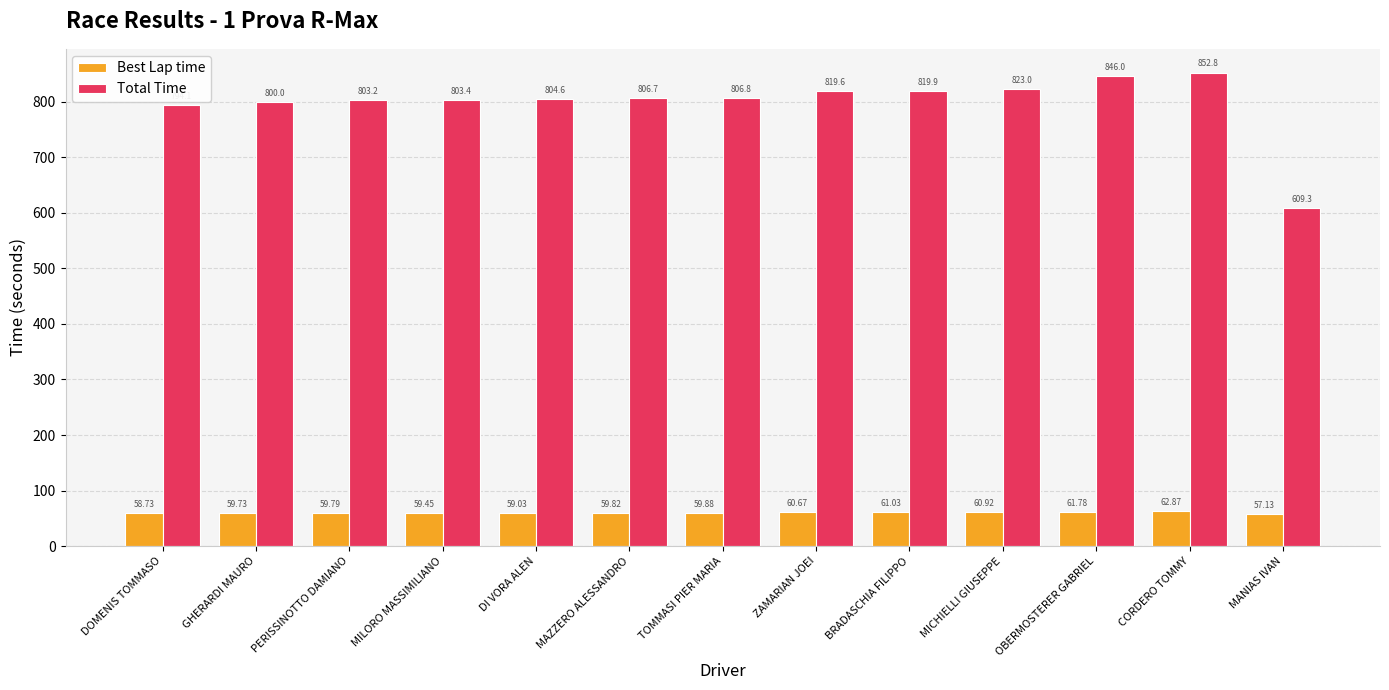

At GHERARDI MAURO, list the series in order from smallest to largest.

Best Lap time, Total Time